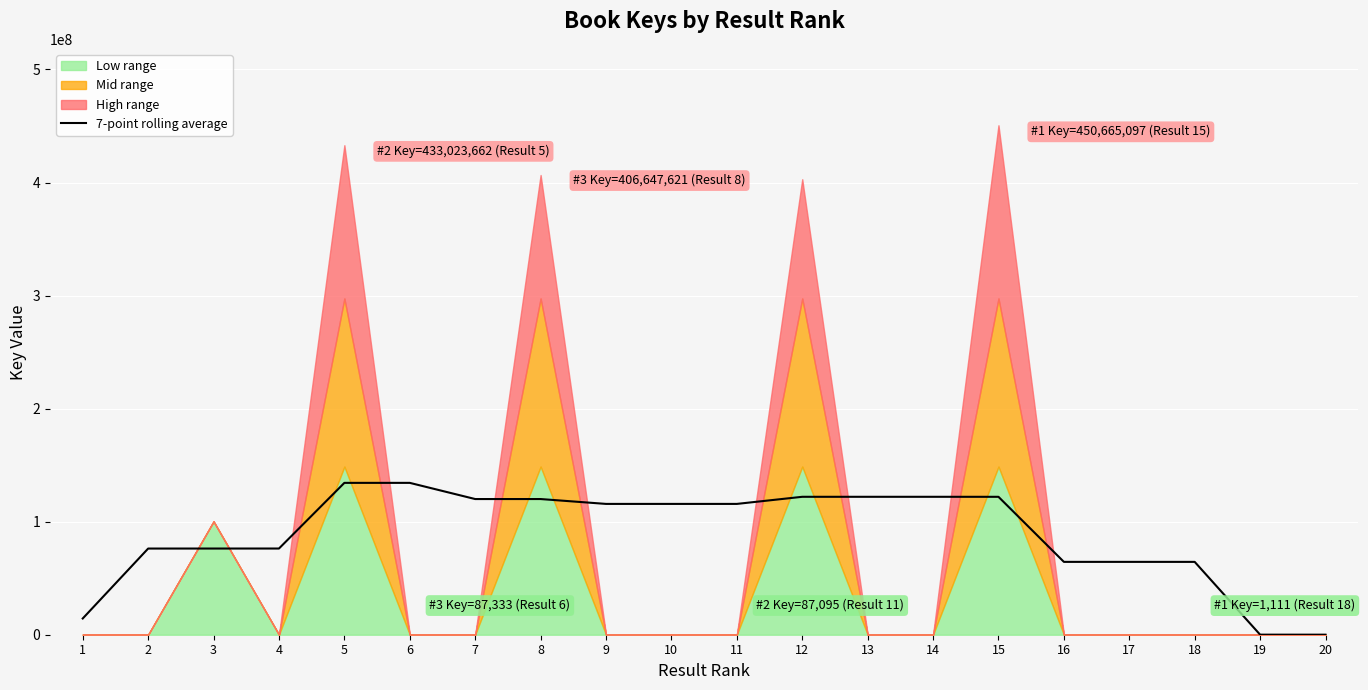

What is the value of the 5th point from the left?

134328268.9